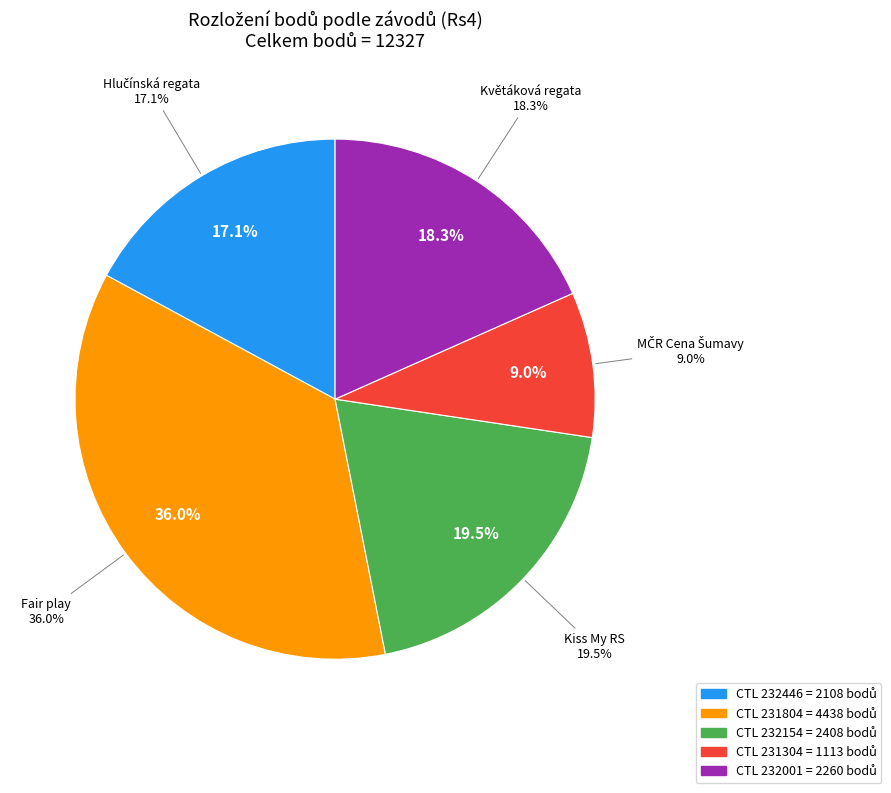

What is the ratio of the value at 232154 to the value at 232446?

1.1